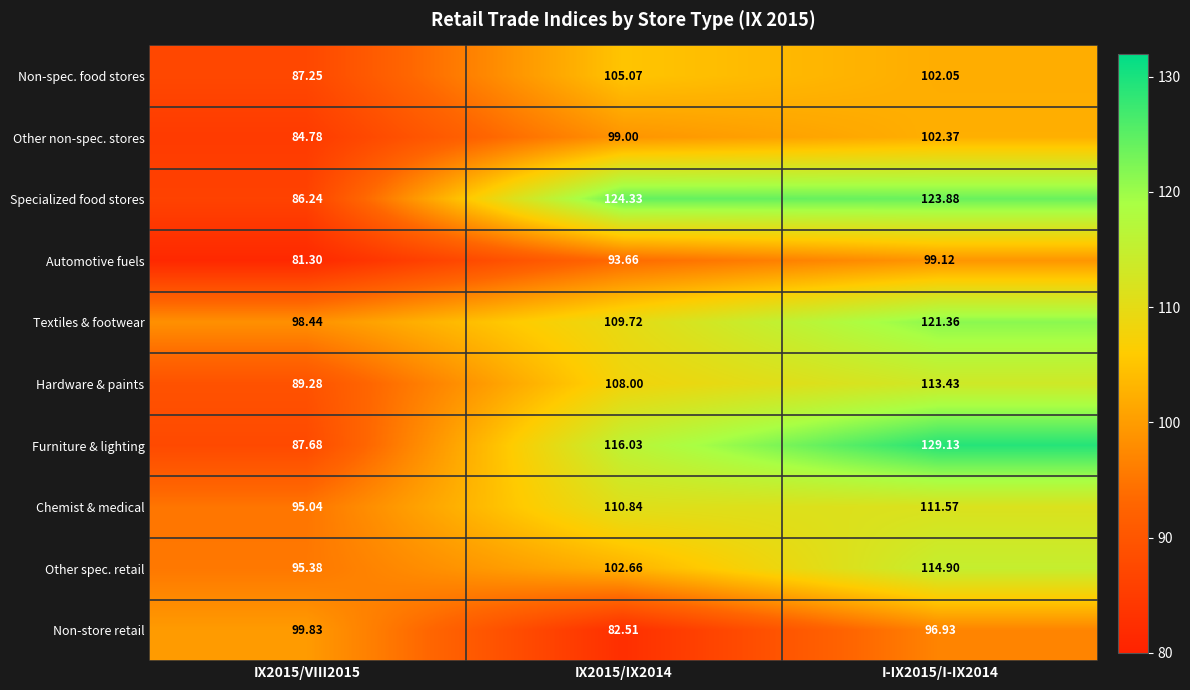

What is the maximum value shown in the chart?

129.1